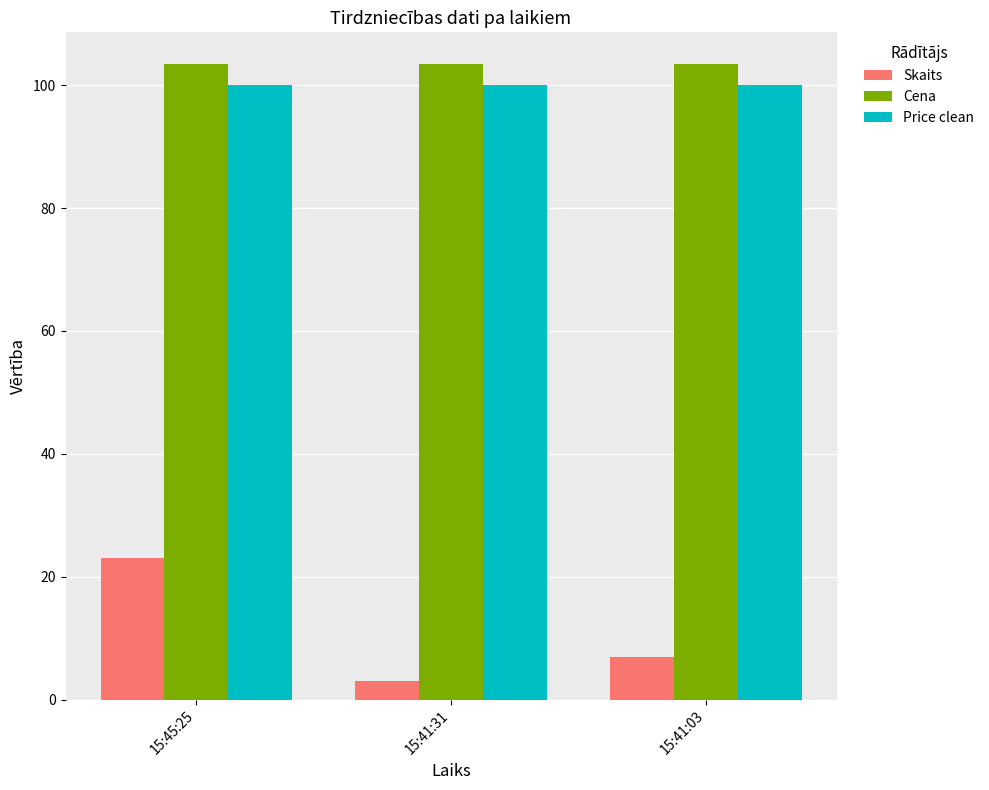

Between 15:45:25 and 15:41:31, which series saw the biggest shift?

Skaits